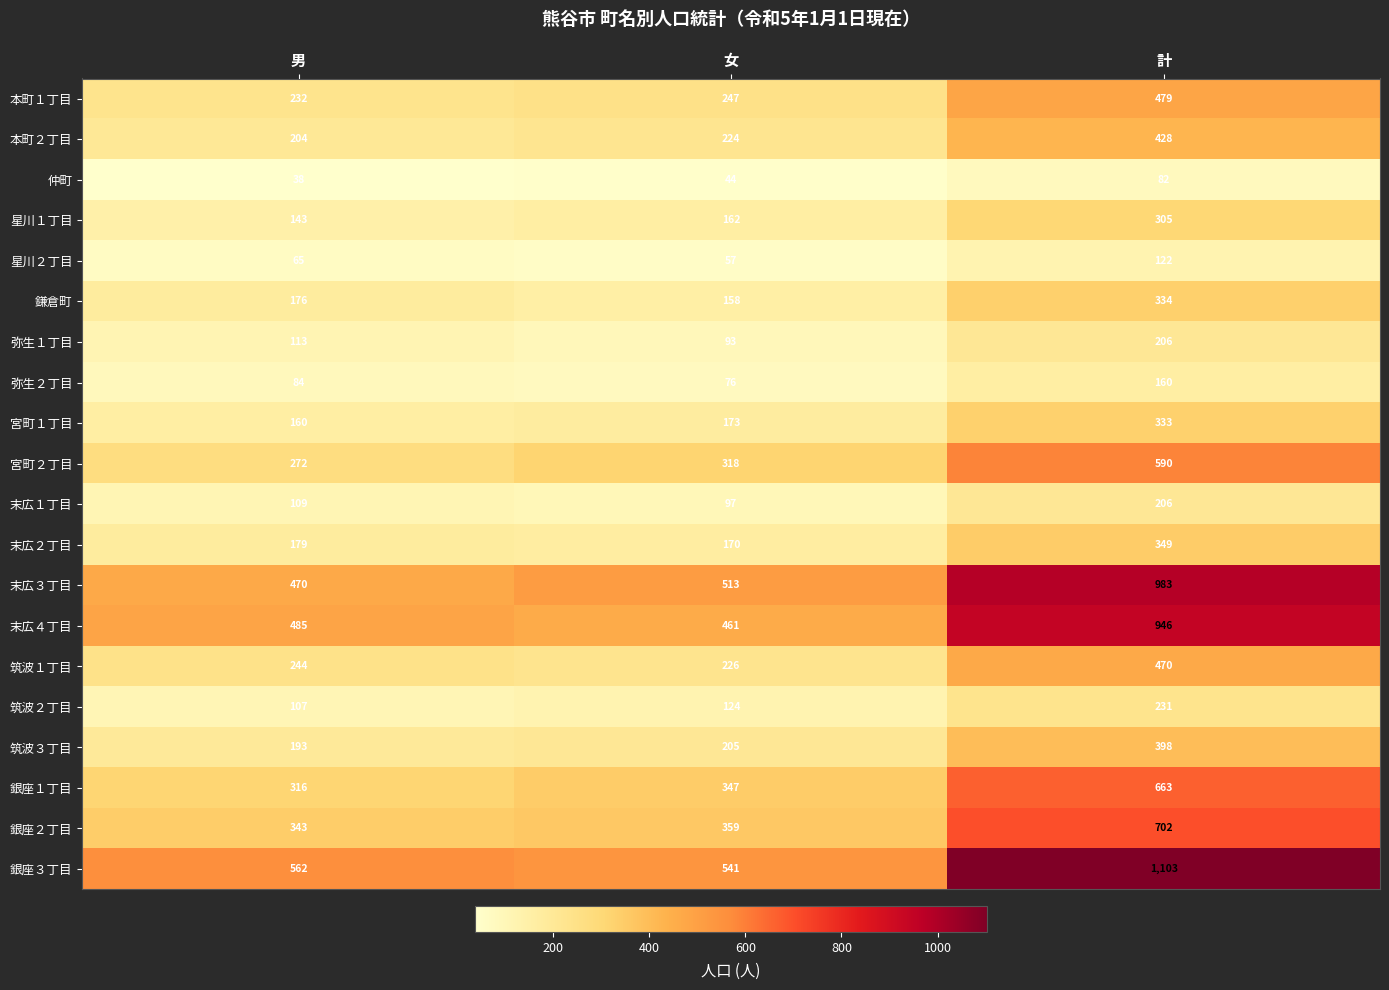

At which category is the sum across all series the highest?

計